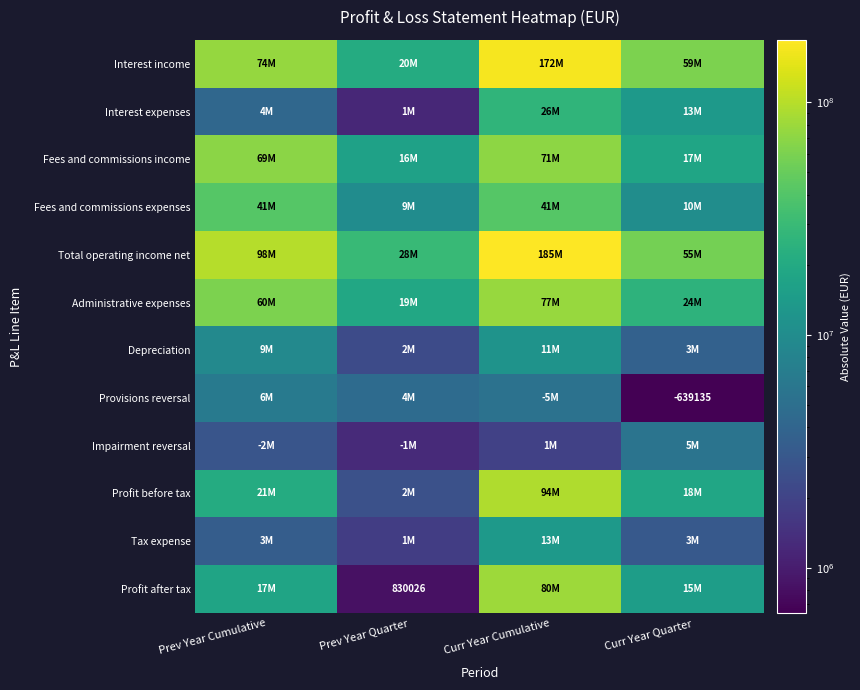

How many data points in Interest expenses are above 13845576?

1